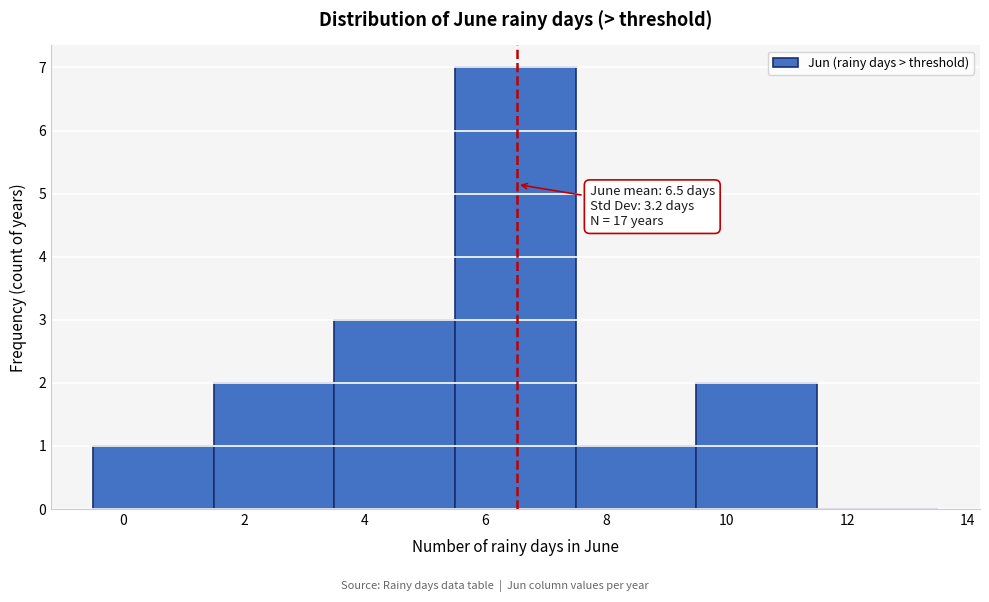

Which range on the x-axis has the tallest bar?

5.5 to 7.5